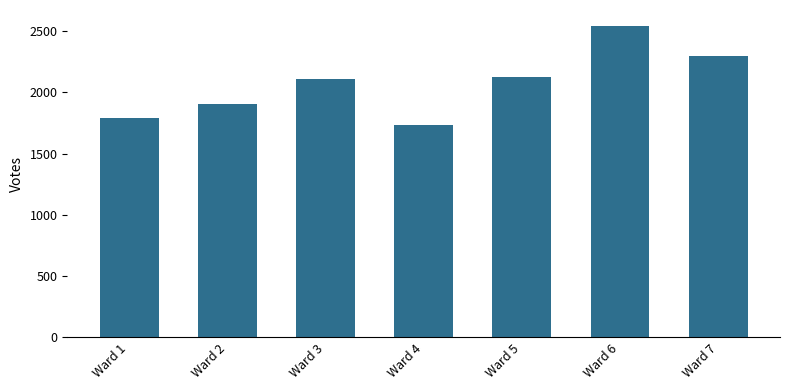

What is the sum of the values at Ward 6 and Ward 2?

4448